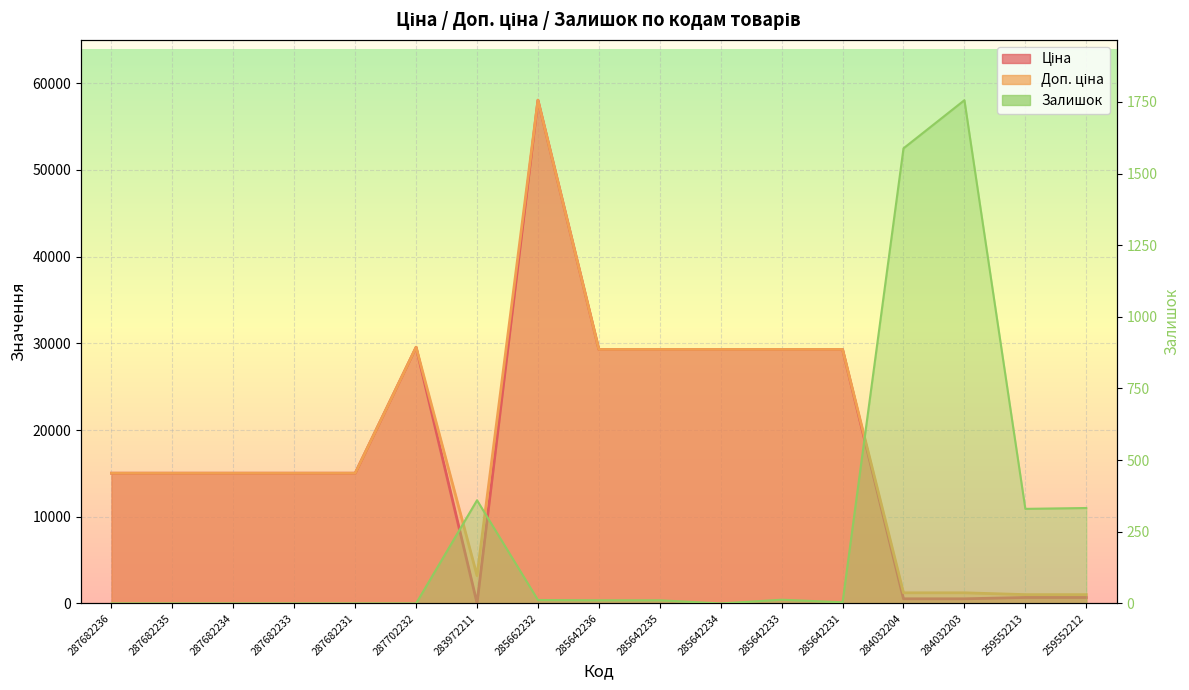

What is the label of the 17th point from the left?

259552212